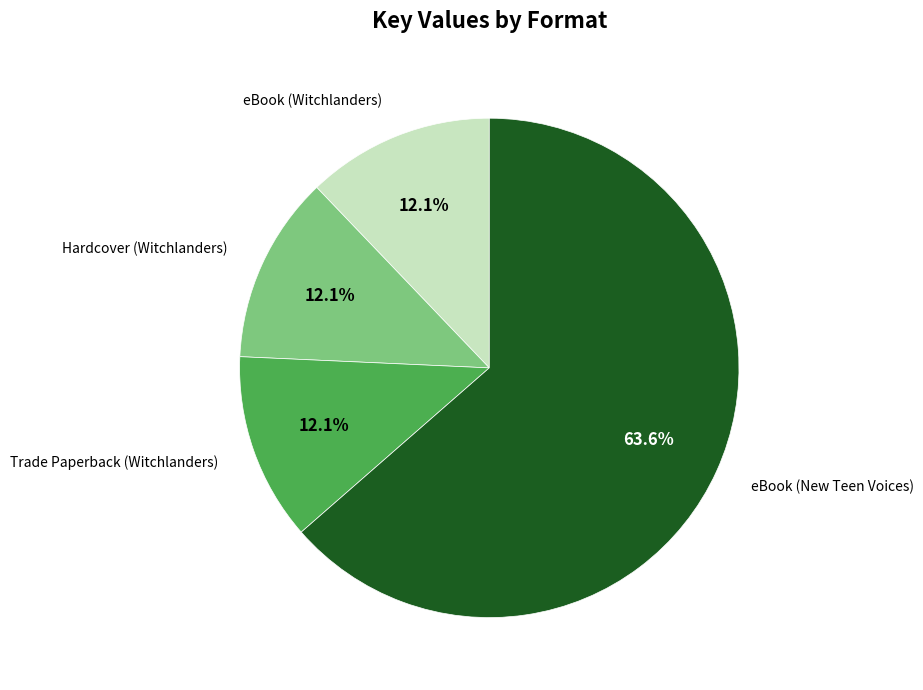

Is there a majority slice in this chart?

Yes